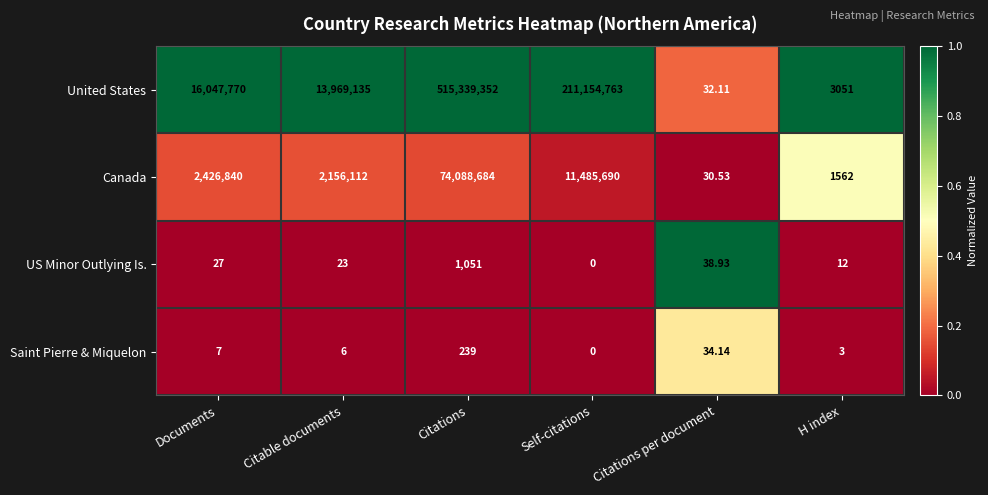

Between Citable documents and H index, which series saw the biggest shift?

United States